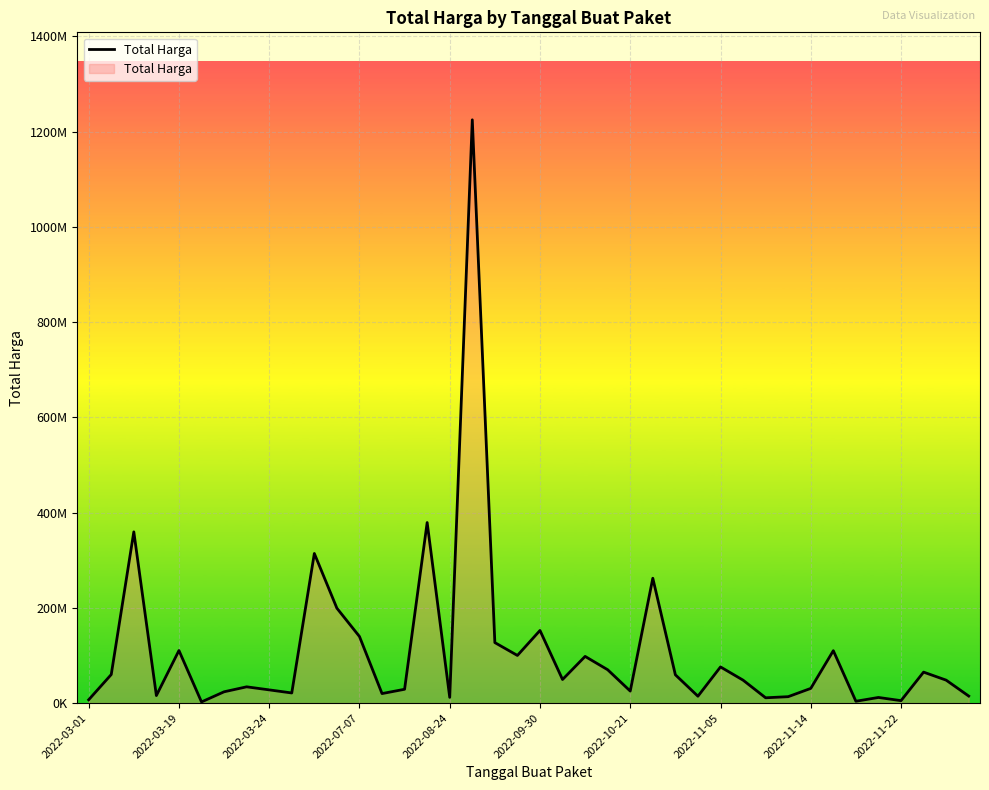

Is this an area chart (filled region under the line)?

Yes